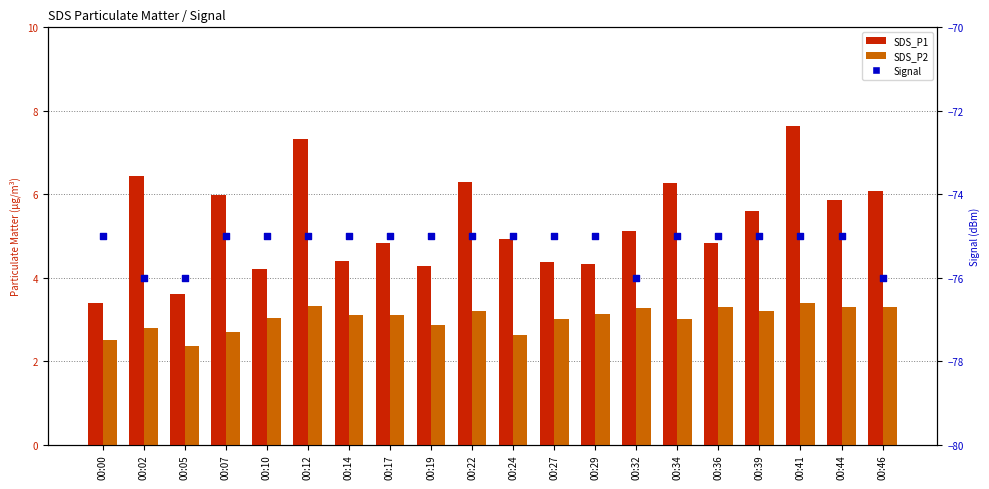

Is the value of Signal at 00:41 greater than the value of SDS_P1 at 00:24?

No